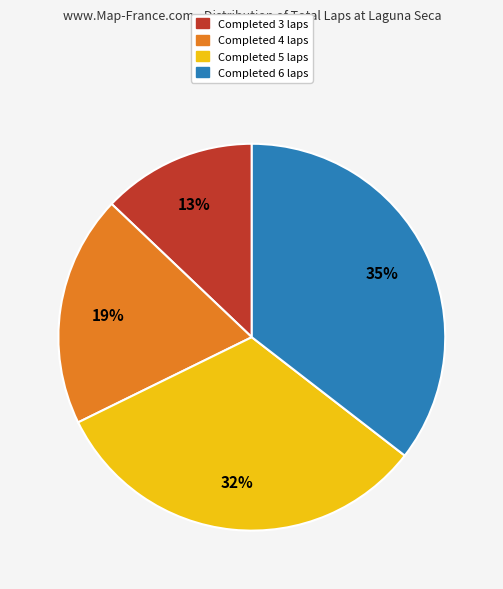

Does any single category account for the majority?

No